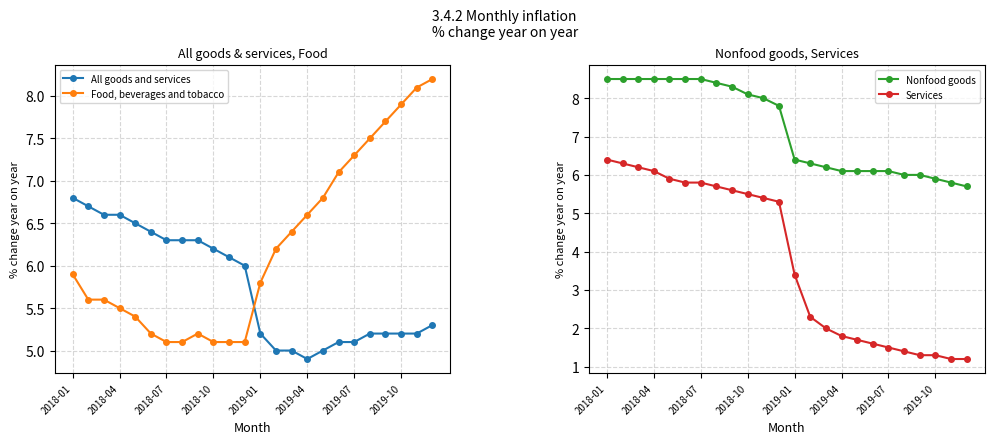

Reading left to right, list all the values displayed in this chart.

All goods and services: 6.8	6.7	6.6	6.6	6.5	6.4	6.3	6.3	6.3	6.2	6.1	6.0	5.2	5.0	5.0	4.9	5.0	5.1	5.1	5.2	5.2	5.2	5.2	5.3
Food, beverages and tobacco: 5.9	5.6	5.6	5.5	5.4	5.2	5.1	5.1	5.2	5.1	5.1	5.1	5.8	6.2	6.4	6.6	6.8	7.1	7.3	7.5	7.7	7.9	8.1	8.2
Nonfood goods: 8.5	8.5	8.5	8.5	8.5	8.5	8.5	8.4	8.3	8.1	8.0	7.8	6.4	6.3	6.2	6.1	6.1	6.1	6.1	6.0	6.0	5.9	5.8	5.7
Services: 6.4	6.3	6.2	6.1	5.9	5.8	5.8	5.7	5.6	5.5	5.4	5.3	3.4	2.3	2.0	1.8	1.7	1.6	1.5	1.4	1.3	1.3	1.2	1.2